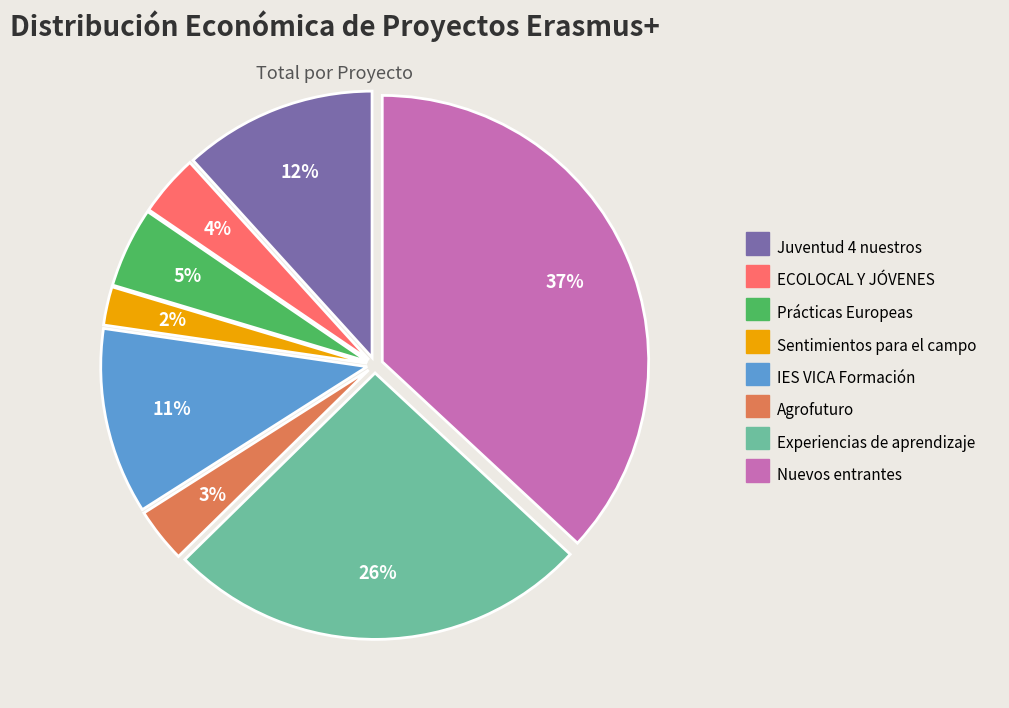

Is Sentimientos para el campo the majority of the pie?

No